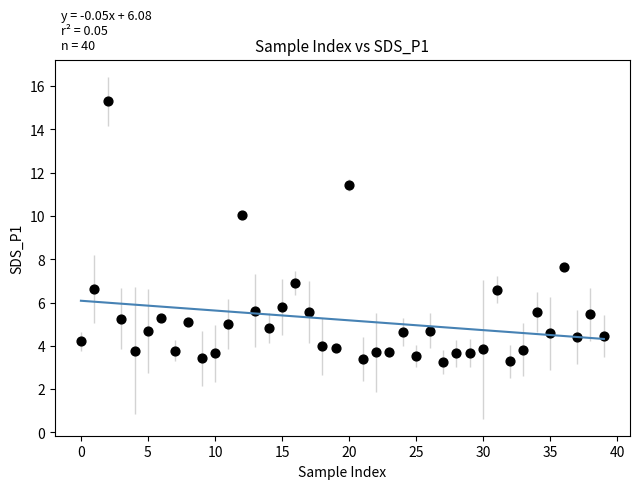

What Y value in the scatter plot is closest to 9?

10.1